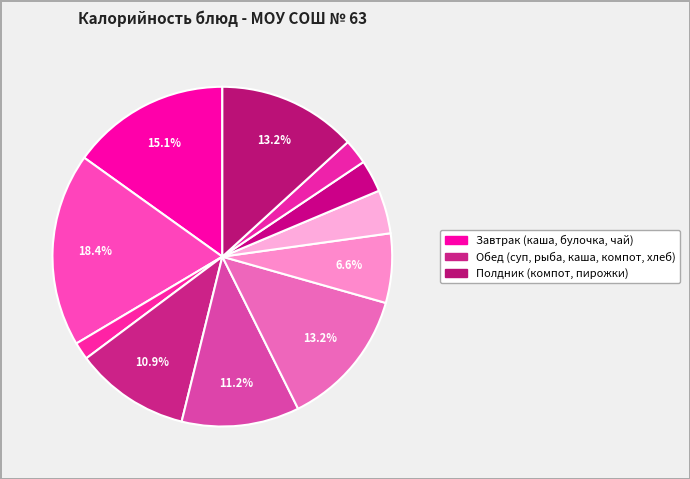

How many slices are in this pie chart?

11